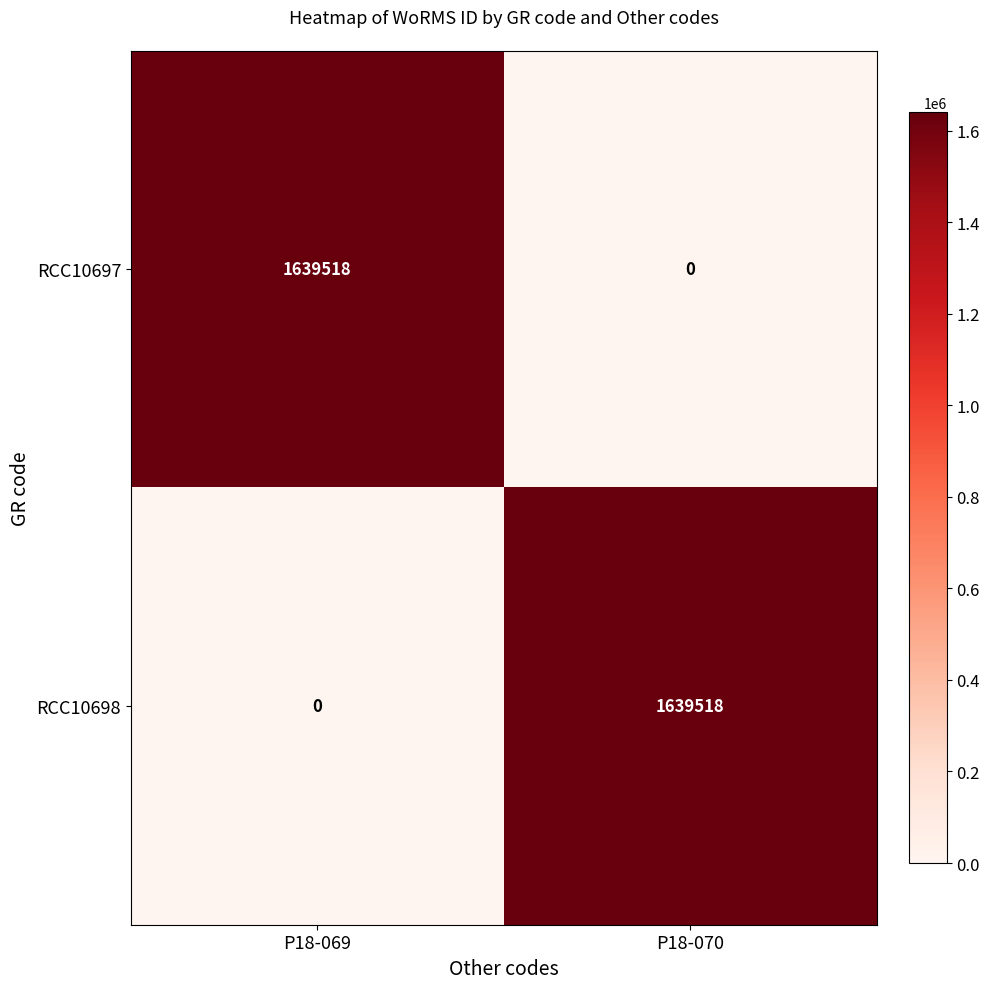

What is the spread (max minus min) of values at P18-070?

1639518